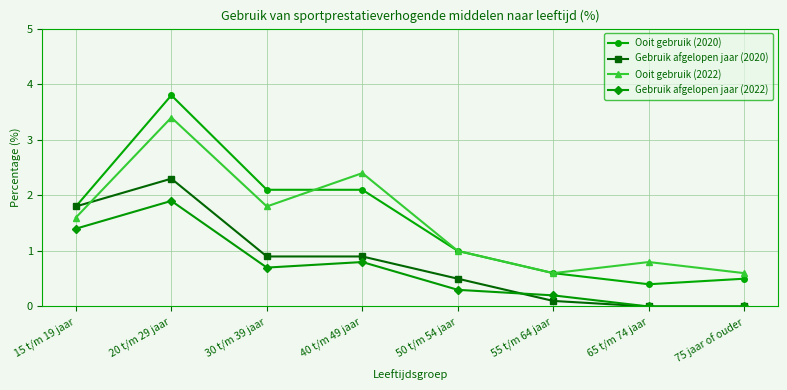

Which series changed the most between 15 t/m 19 jaar and 65 t/m 74 jaar?

Gebruik afgelopen jaar (2020)